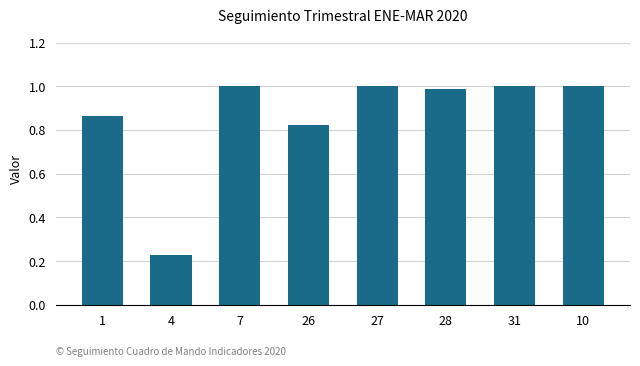

Are the bars horizontal?

No